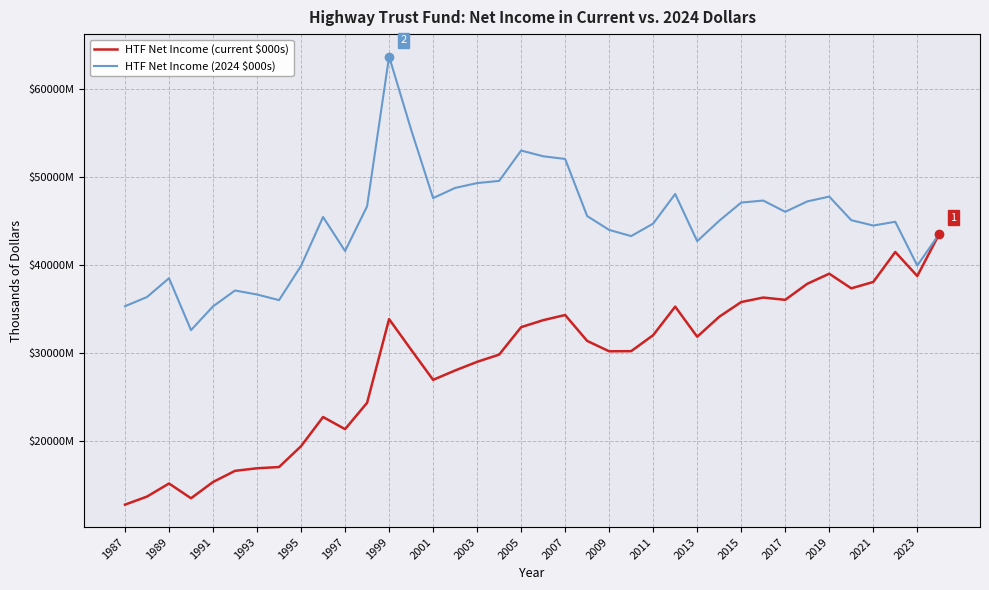

Does the chart display data point markers on the line(s)?

No